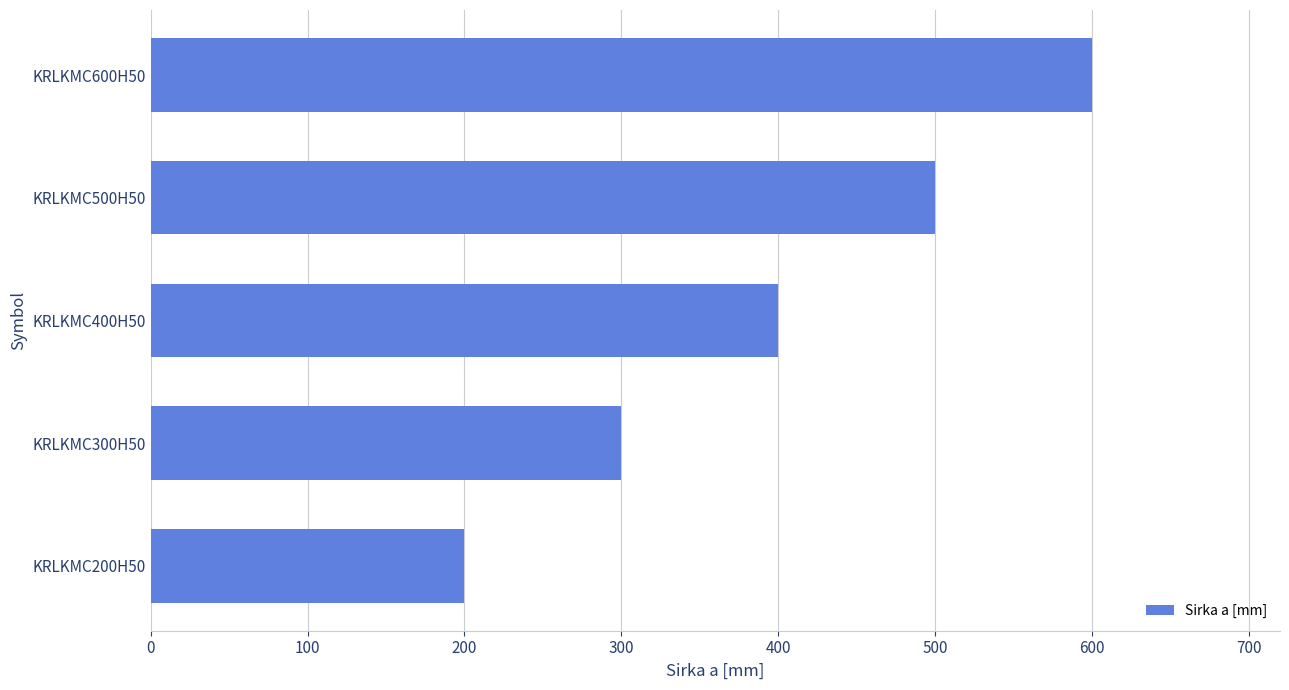

What is the minimum value shown in the chart?

200